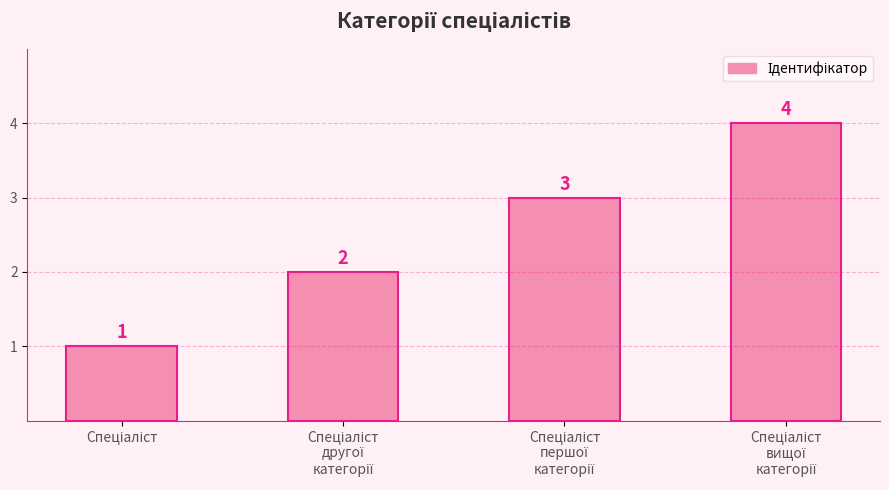

What is the value of the 3rd bar from the left?

3